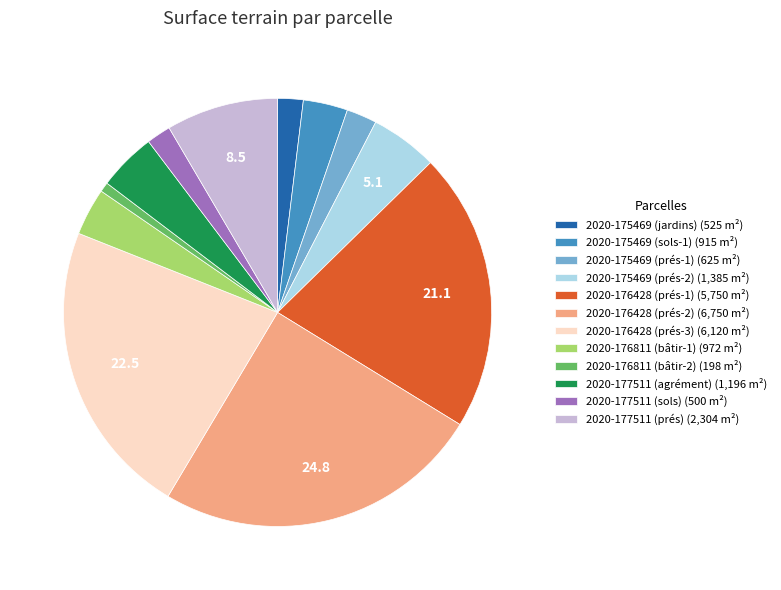

Combined, do 2020-176811 (bâtir-2) (198 m²) and 2020-175469 (sols-1) (915 m²) account for over 50%?

No